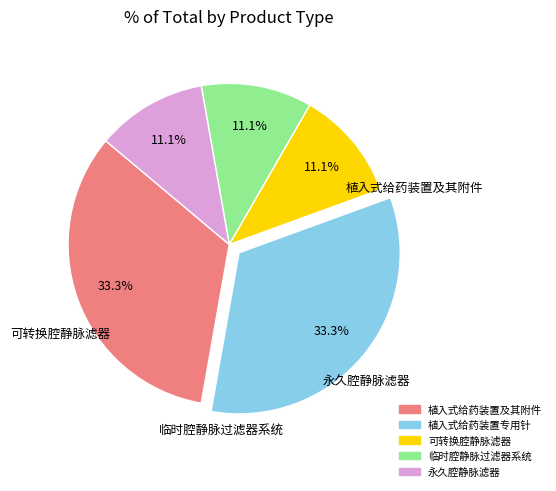

To the nearest percent, what portion does 可转换腔静脉滤器 represent?

11%